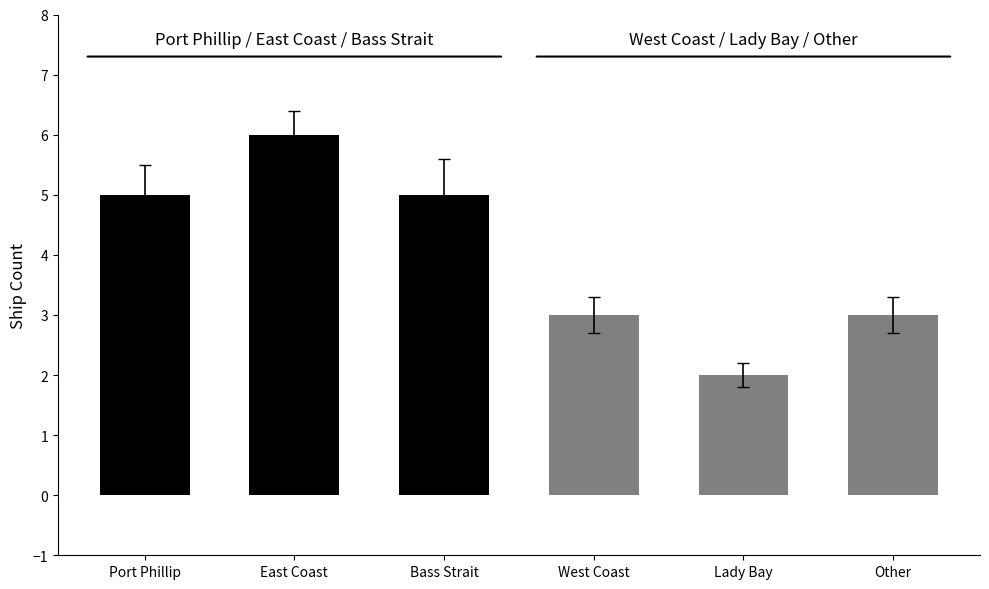

List the labels in order of value, largest first.

East Coast, Port Phillip, Bass Strait, West Coast, Other, Lady Bay